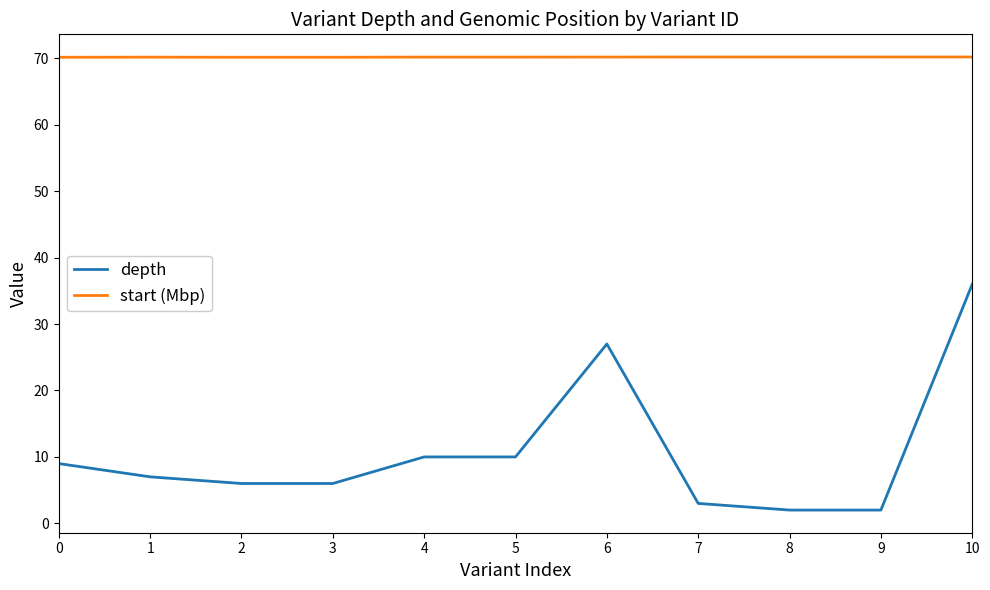

What is the total value across all series at 10?

106.2